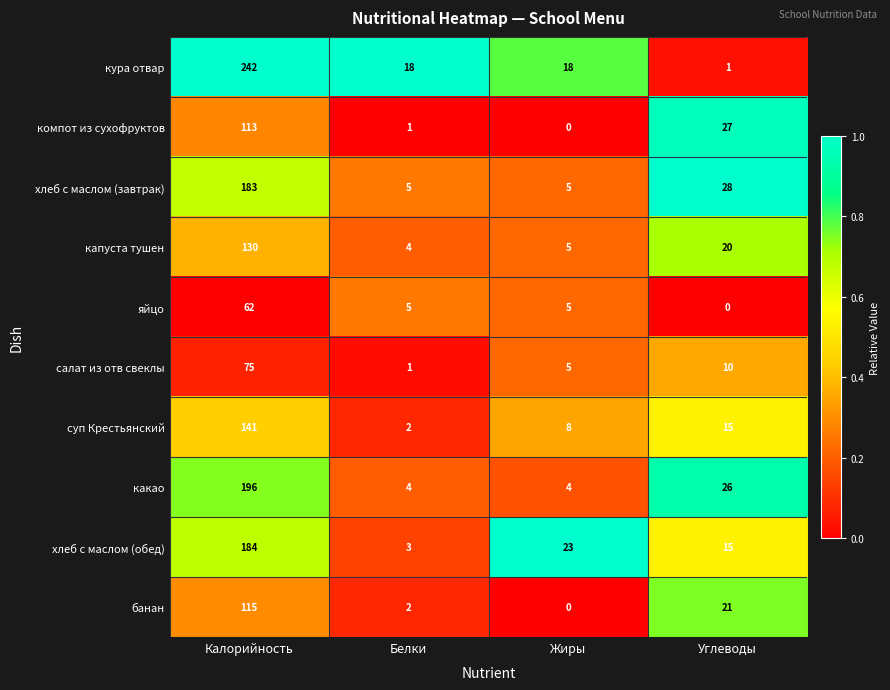

Which category has the highest value across all series?

Калорийность